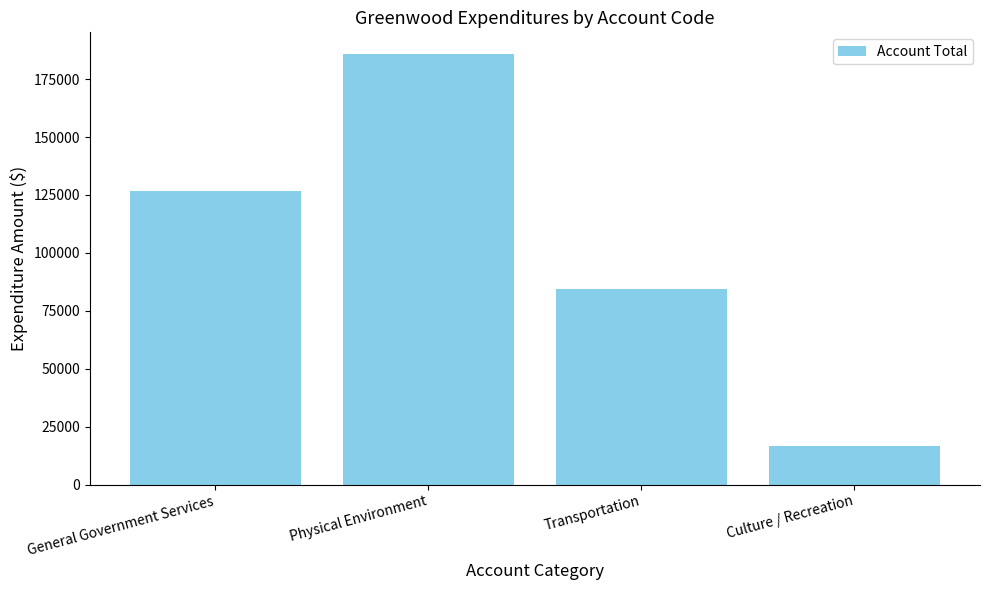

What is the maximum value shown in the chart?

185930